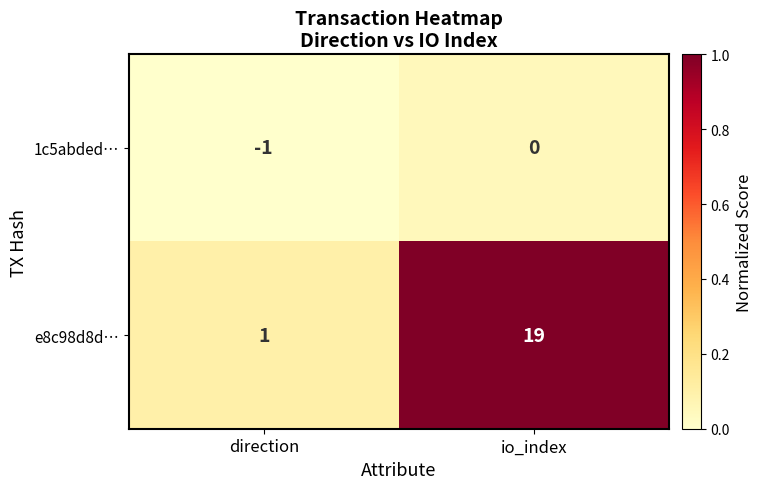

Is it true that e8c98d8d… equals 2 at direction?

False